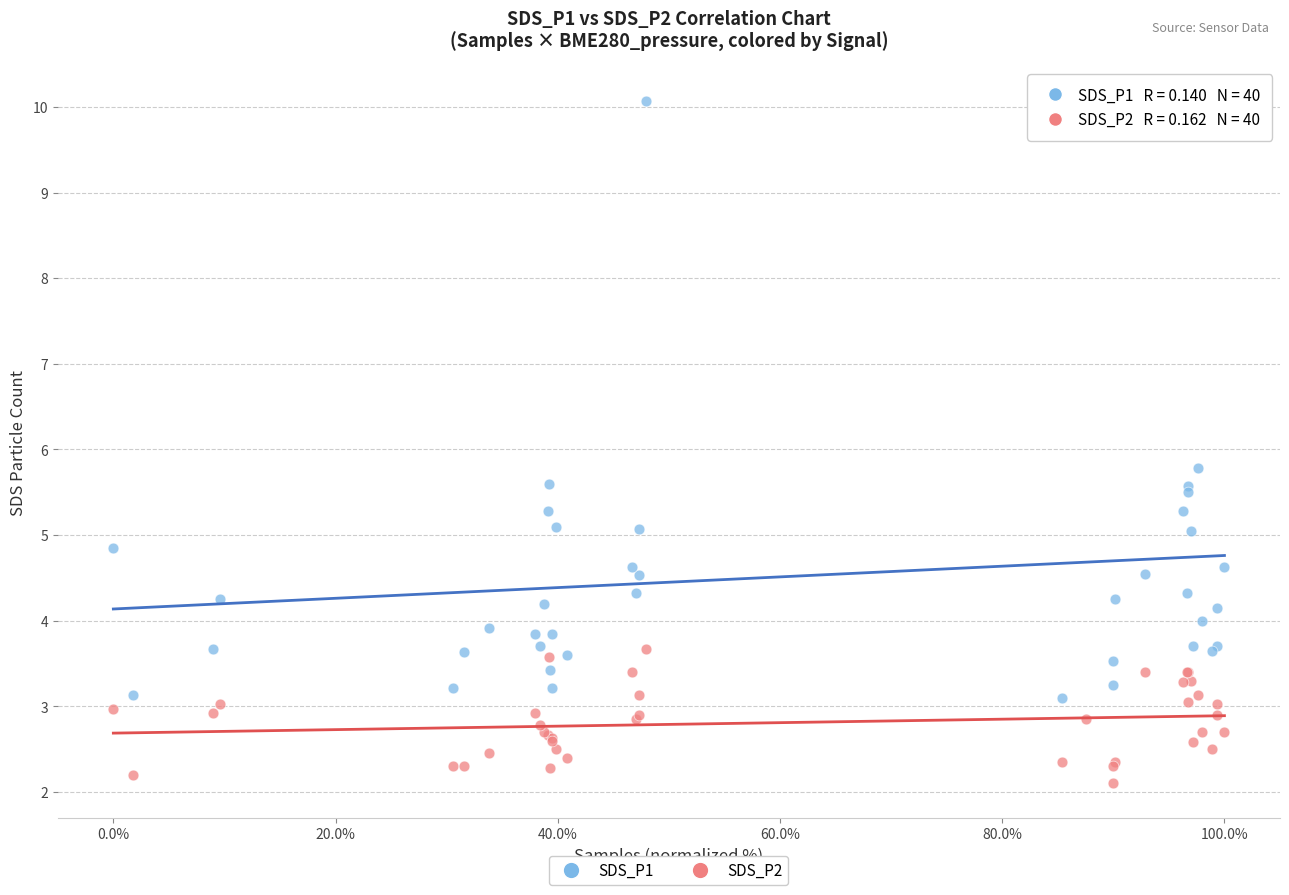

Which series reaches the maximum Y coordinate?

SDS_P1